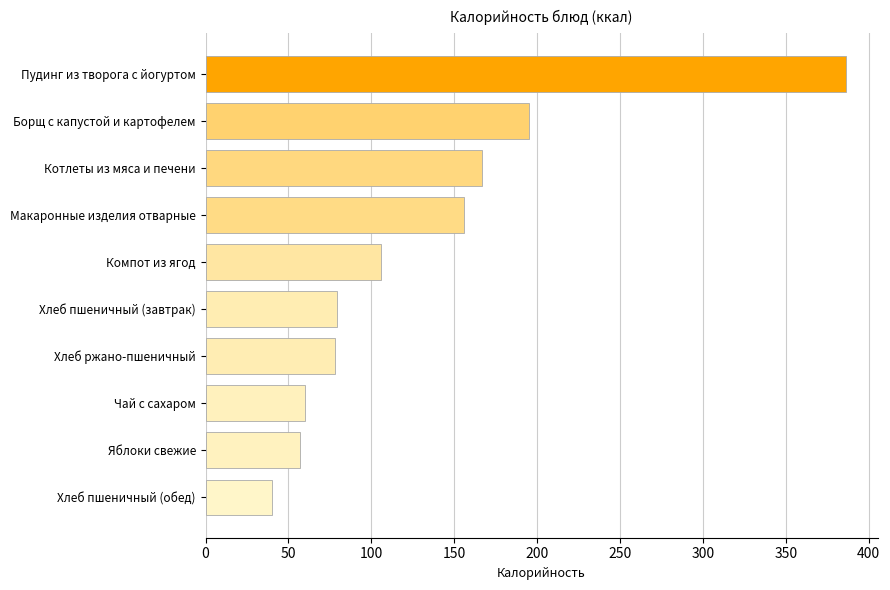

What is the average value?

132